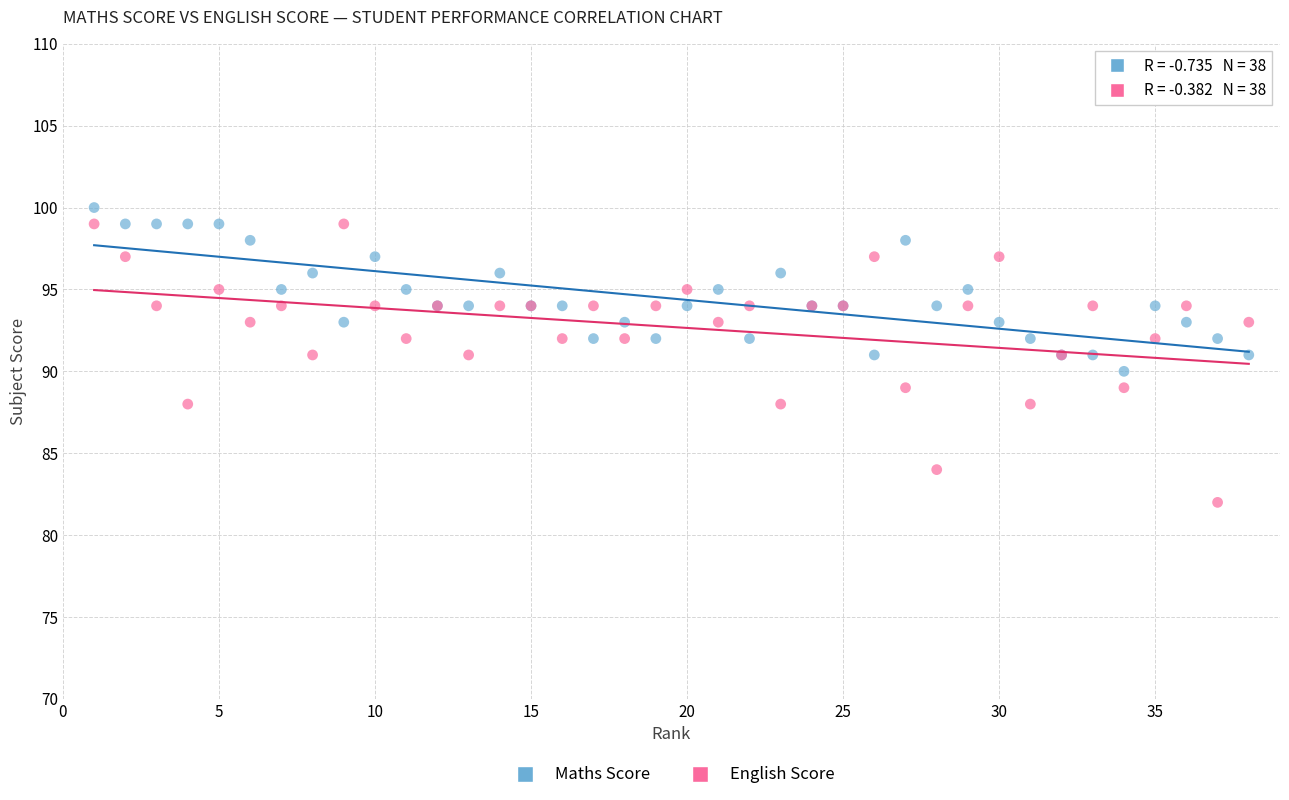

Which series contains the lowest Y value?

English Score